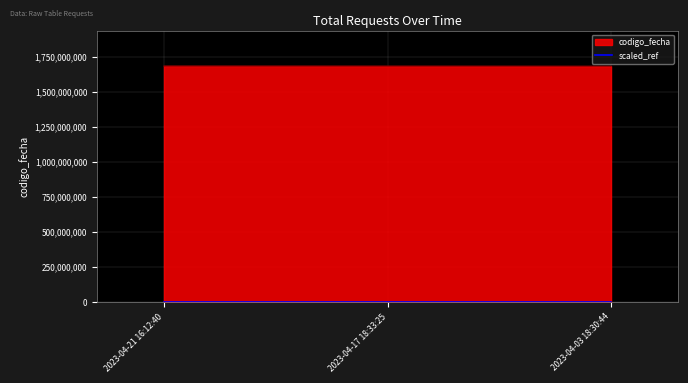

The value at 2023-04-03 18:30:44 is 504390.6. True or false?

True